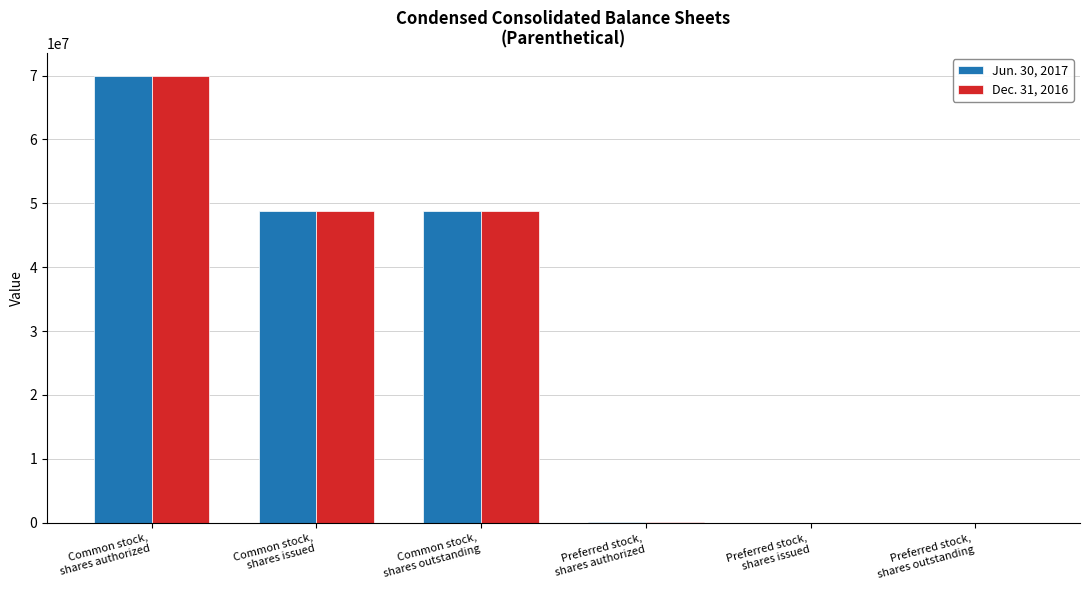

How many categories are shown in the chart?

6